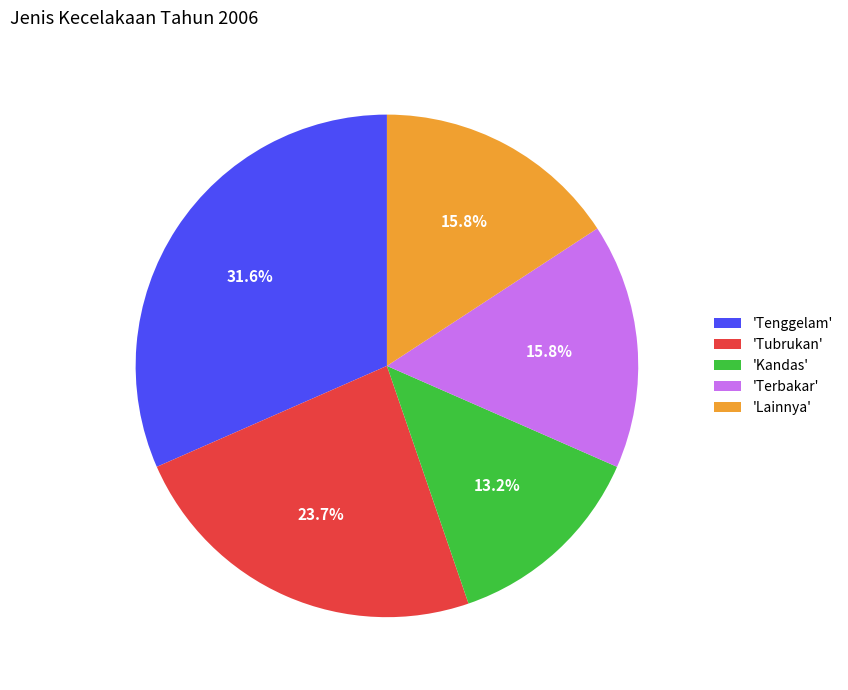

Which category has the biggest portion of the pie?

'Tenggelam'